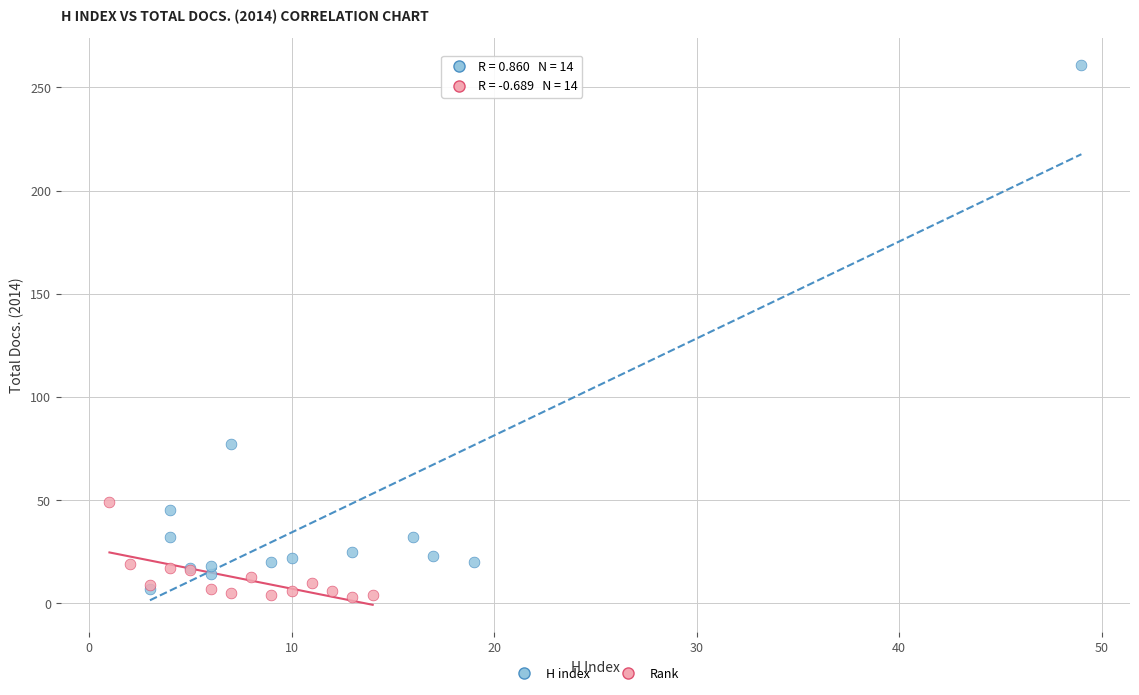

Which series has the largest Y range (max minus min)?

H index